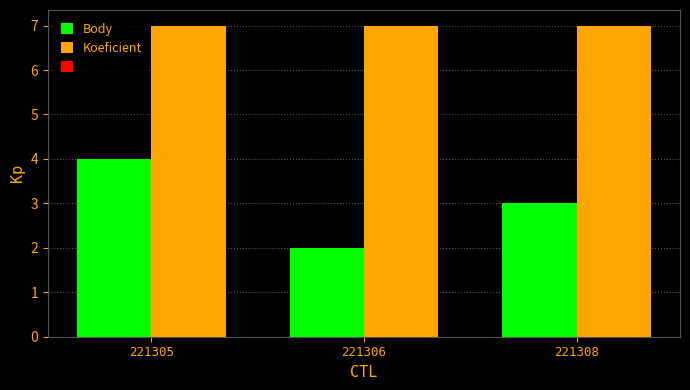

Rank the categories by Body value from highest to lowest.

221305, 221308, 221306